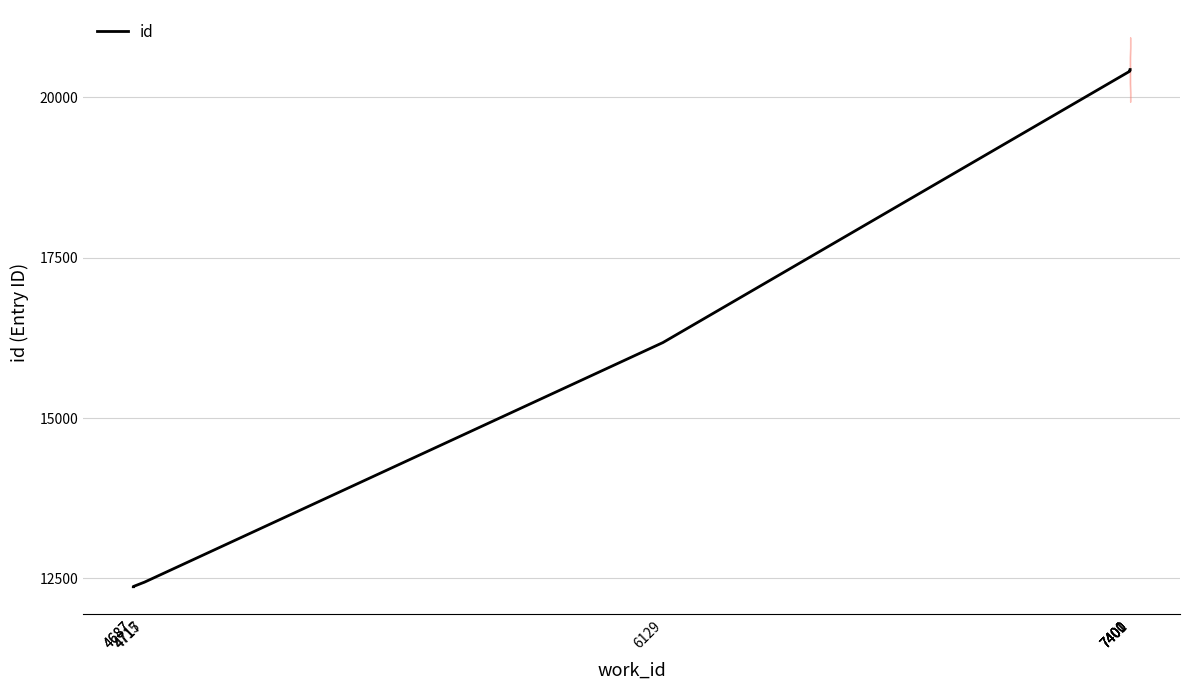

Reading left to right, list all the values displayed in this chart.

4687=12371	4687=12374	4715=12437	4717=12441	6129=16176	7400=20404	7400=20413	7400=20418	7401=20421	7401=20430